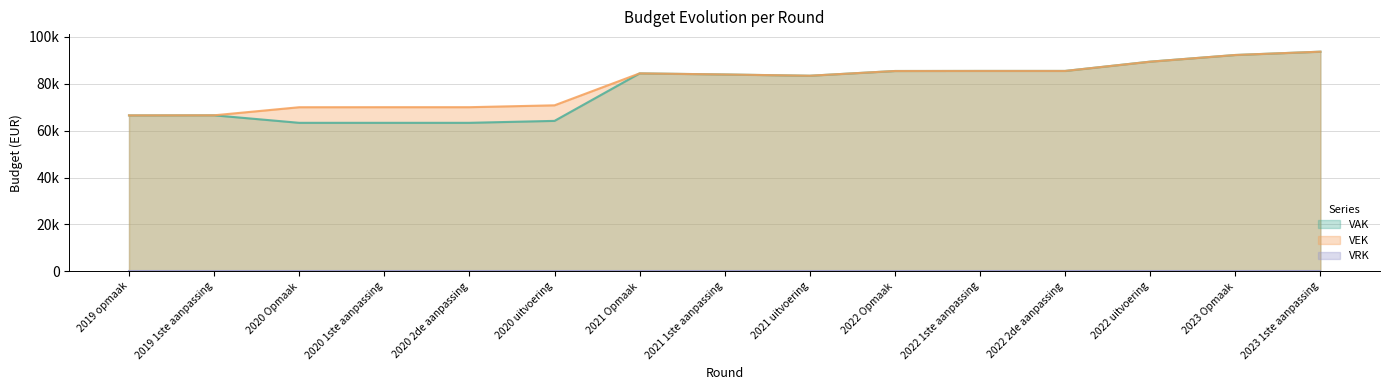

Rank the categories by VEK value from highest to lowest.

2023 1ste aanpassing, 2023 Opmaak, 2022 uitvoering, 2022 1ste aanpassing, 2022 2de aanpassing, 2022 Opmaak, 2021 Opmaak, 2021 1ste aanpassing, 2021 uitvoering, 2020 uitvoering, 2020 1ste aanpassing, 2020 2de aanpassing, 2020 Opmaak, 2019 1ste aanpassing, 2019 opmaak